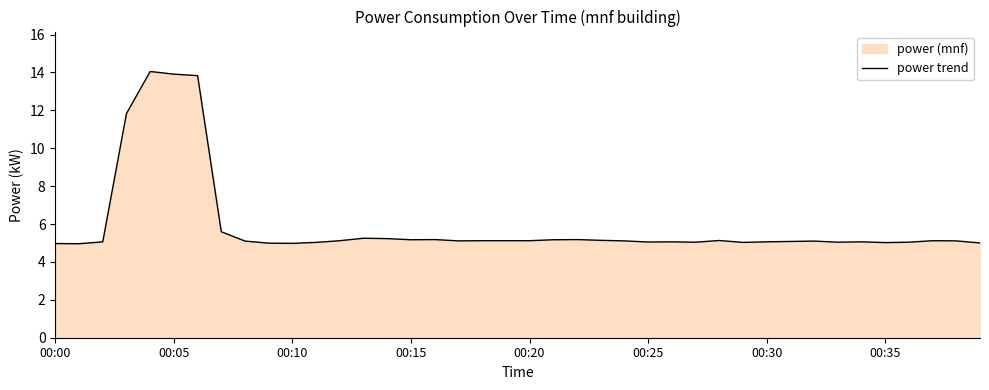

What is the label of the 19th point from the left?

18